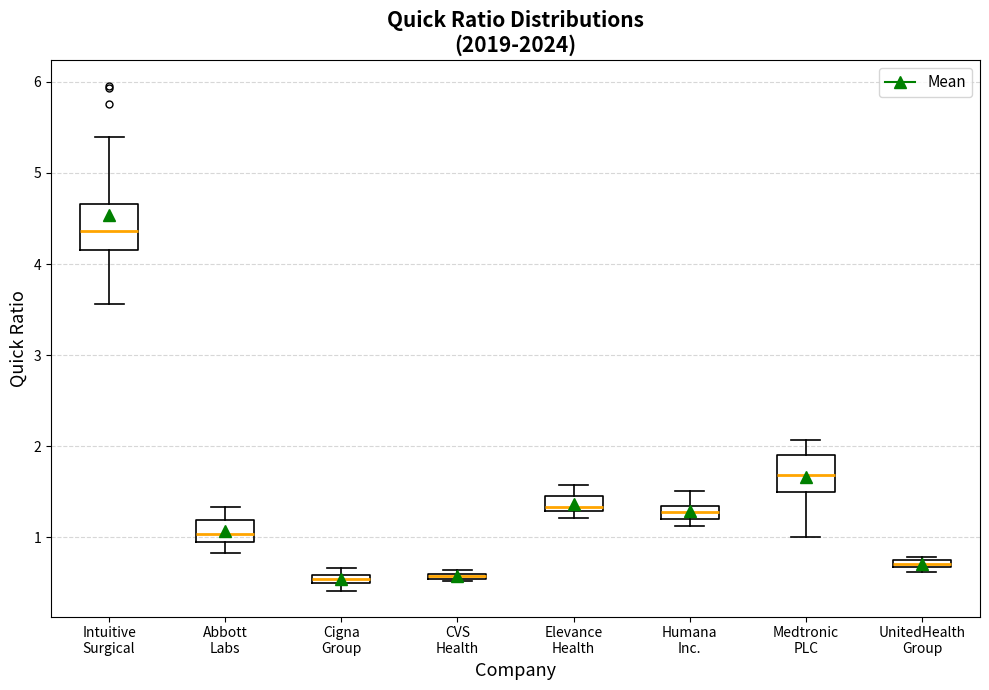

Where is the upper edge of the box for Cigna Group on the y-axis? The values are not printed on the chart, so give them approximately, as read against the axis.

0.6